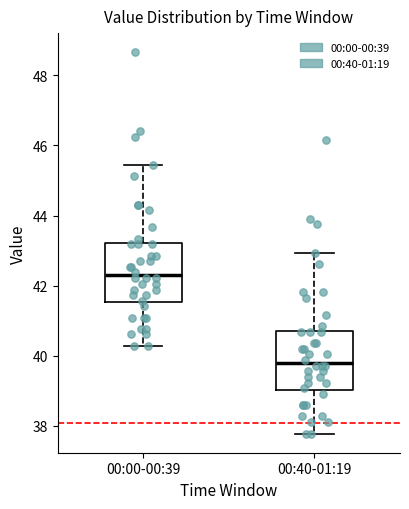

Which box's median line is the lowest?

00:40-01:19